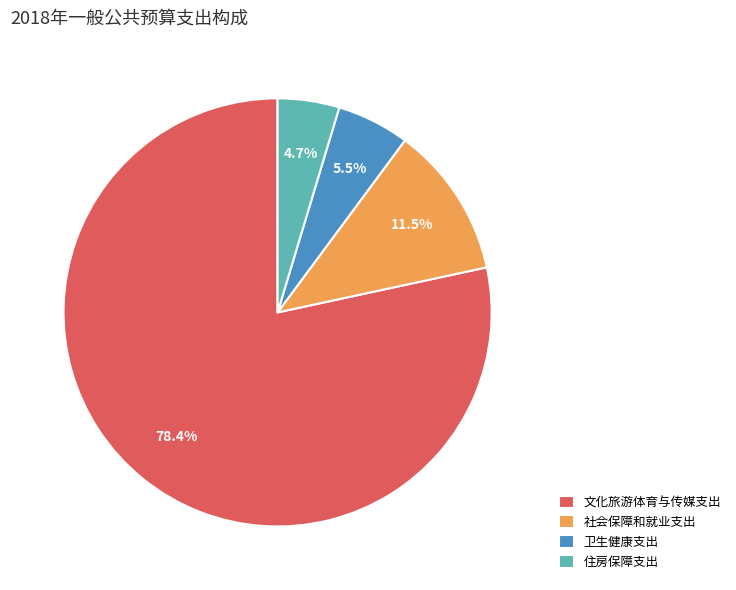

What is the largest slice in the pie chart?

文化旅游体育与传媒支出